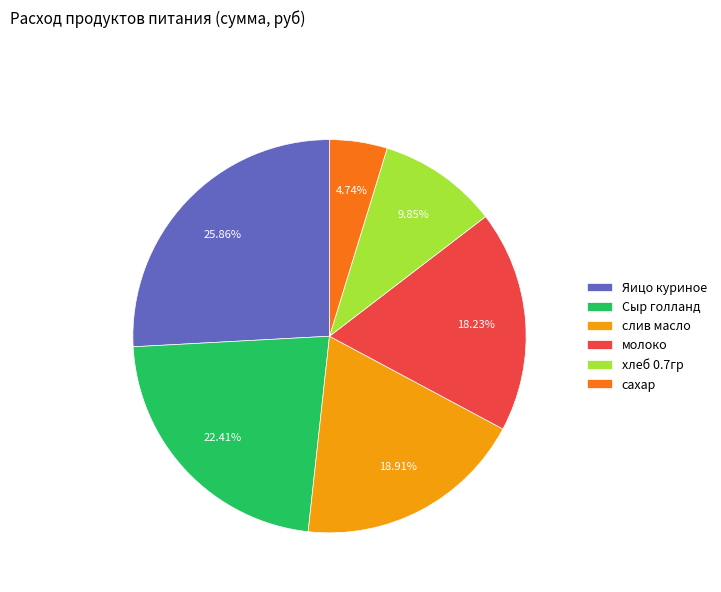

To the nearest percent, what is the average slice percentage?

17%